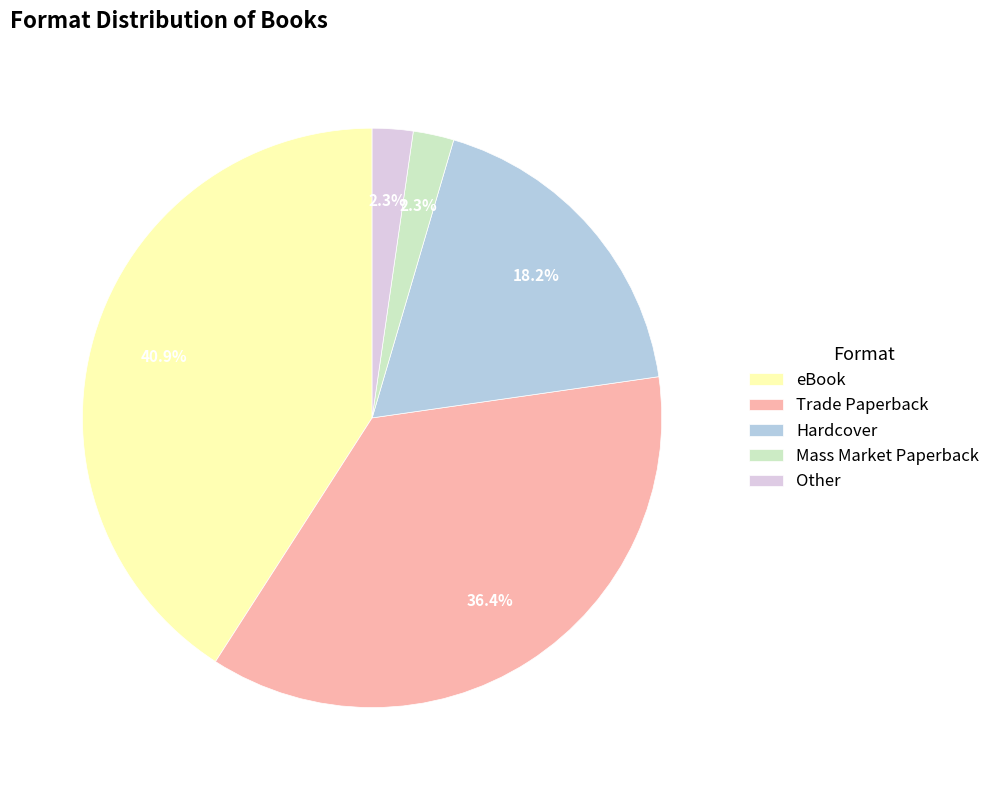

Which has a higher value, Trade Paperback or eBook?

eBook